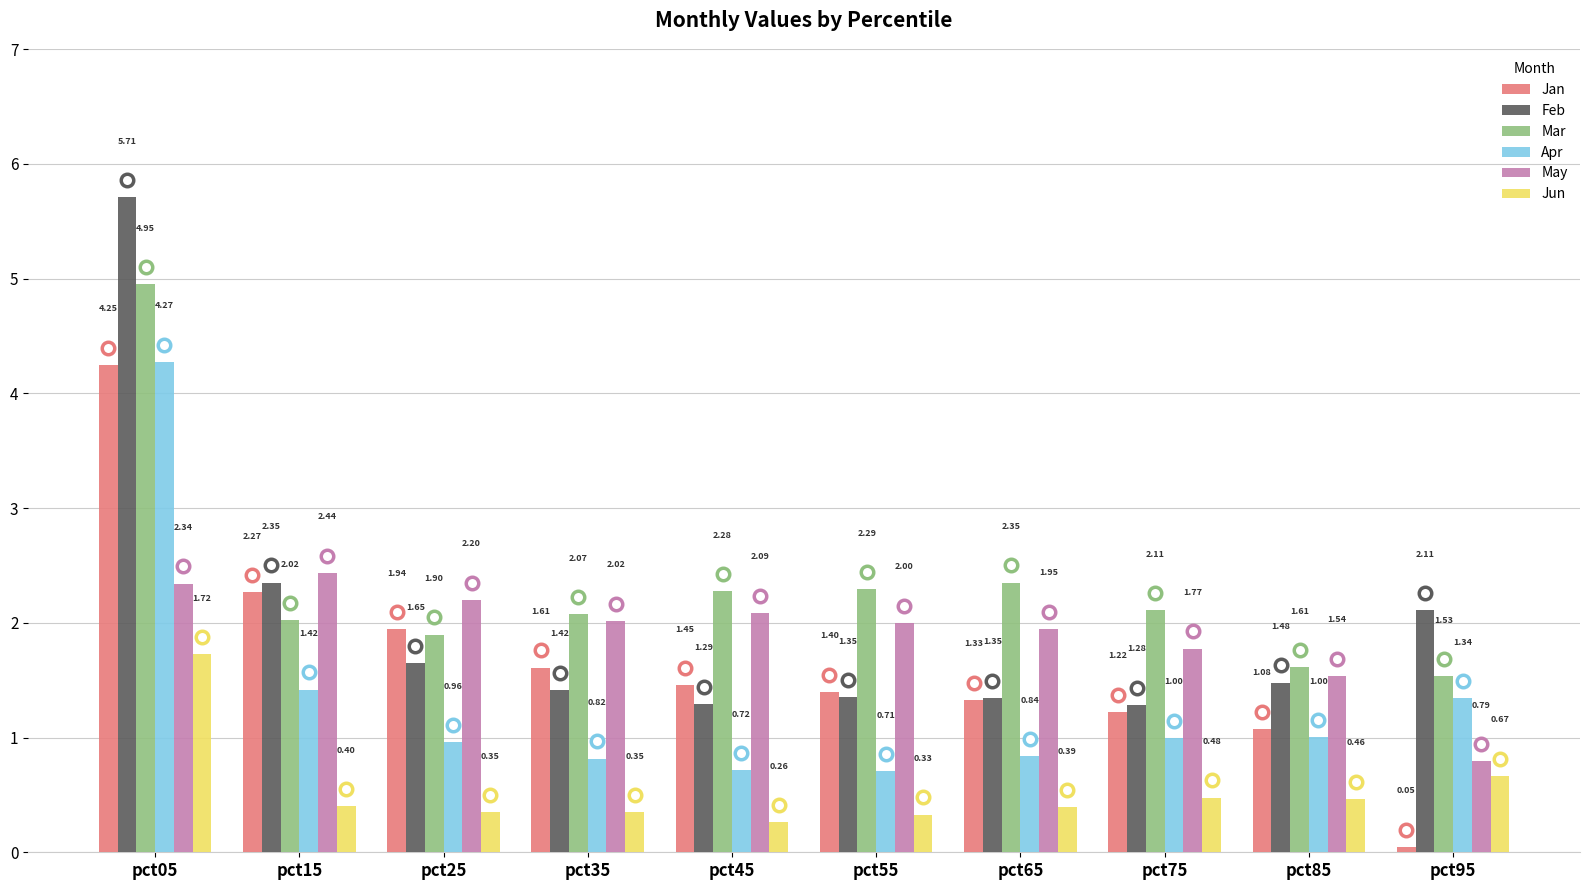

Is it true that Mar equals 2.1 at pct75?

True